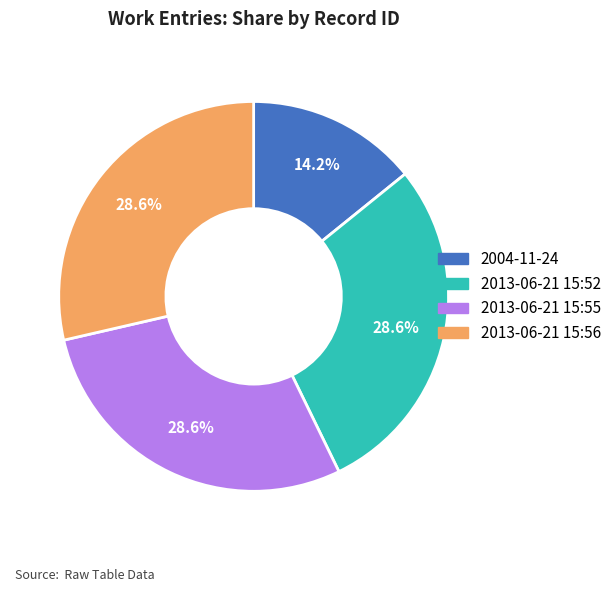

What is the smallest slice in the pie chart?

2004-11-24